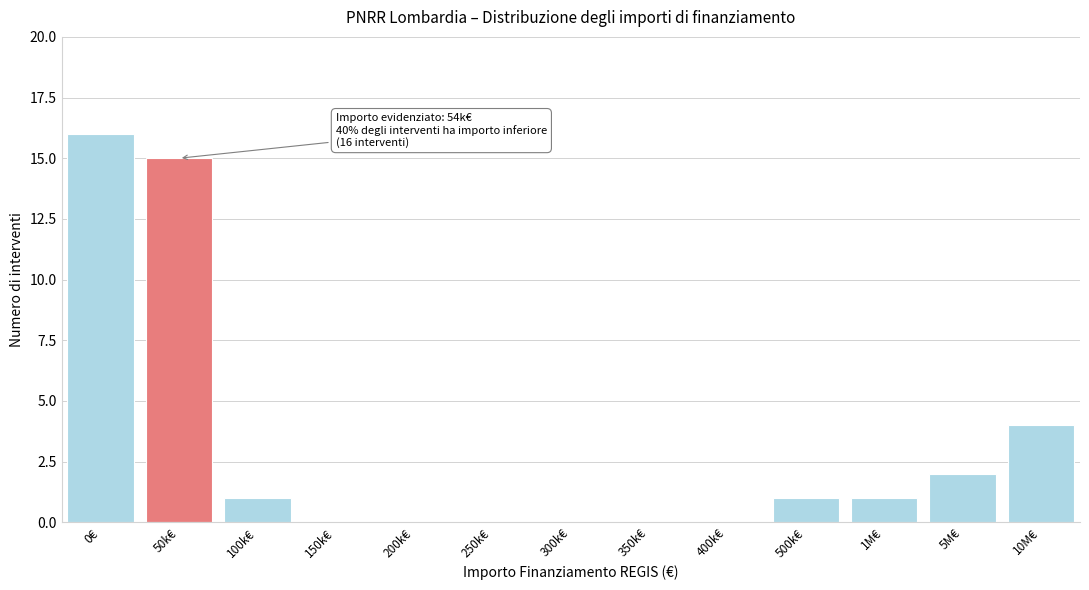

Reading left to right, extract all data points from this chart.

0€=16	50k€=15	100k€=1	150k€=0	200k€=0	250k€=0	300k€=0	350k€=0	400k€=0	500k€=1	1M€=1	5M€=2	10M€=4